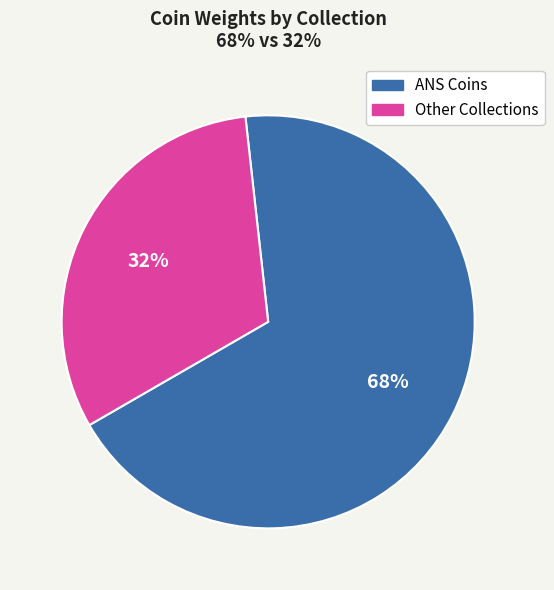

Is there any slice that represents more than half of the pie?

Yes